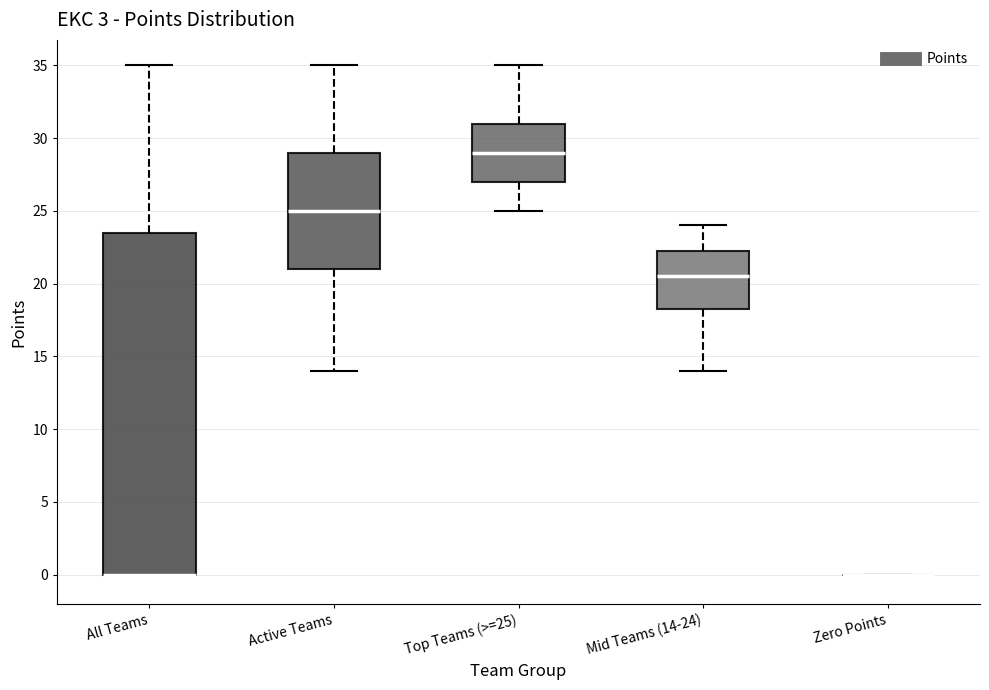

Reading left to right, transcribe this box plot: for each box, give where its median line is, the range the box spans, and where its two whiskers end, as read against the y-axis. The values are not printed on the chart, so give them approximately, as read against the axis.

All Teams: median 0.0 (drawn on the box's lower edge), box 0.0 to 23.5, whiskers 0.0 to 35.0
Active Teams: median 25.0, box 21.0 to 29.0, whiskers 14.0 to 35.0
Top Teams (>=25): median 29.0, box 27.0 to 31.0, whiskers 25.0 to 35.0
Mid Teams (14-24): median 20.5, box 18.5 to 22.5, whiskers 14.0 to 24.0
Zero Points: box collapsed to a line at 0.0, whiskers 0.0 to 0.0